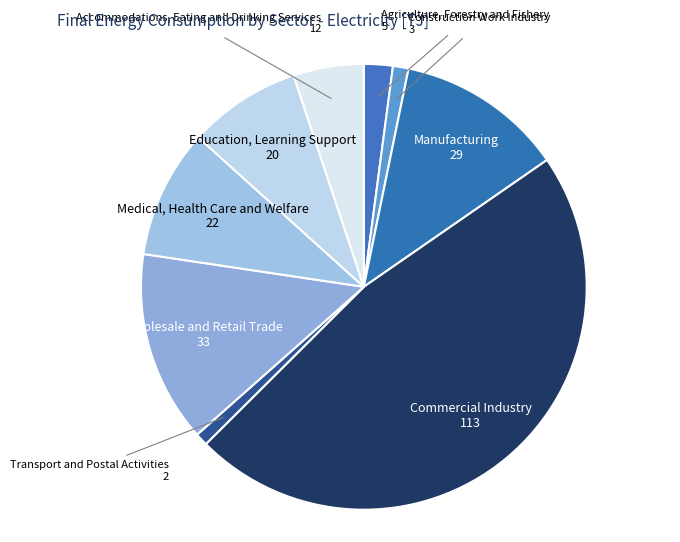

The Education, Learning Support slice represents 20% of the pie. True or false?

False